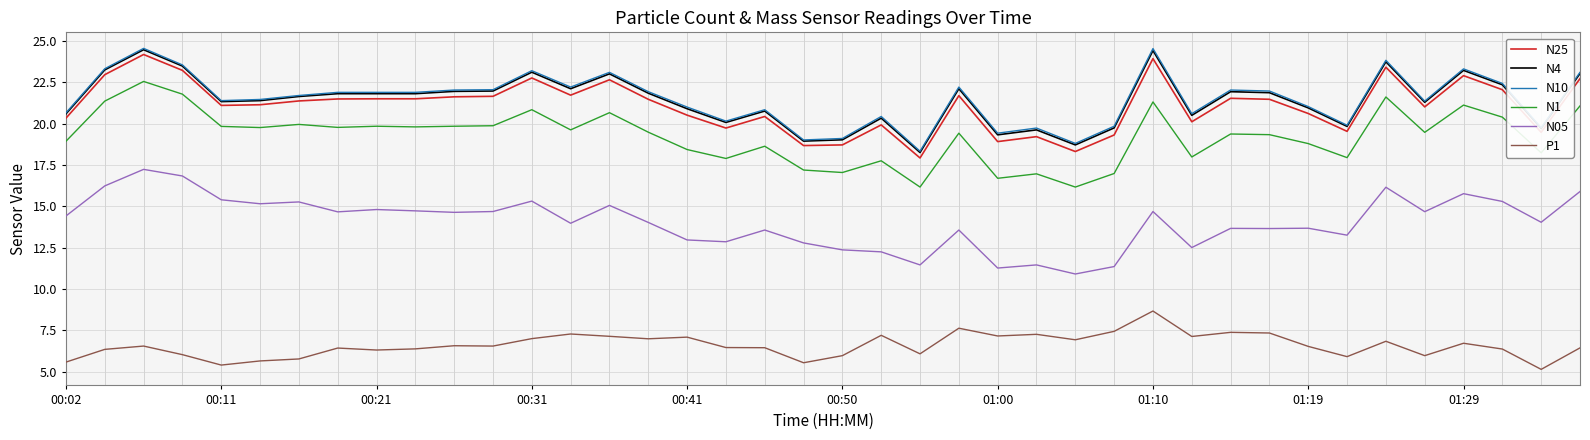

What is the greatest value displayed?

24.6